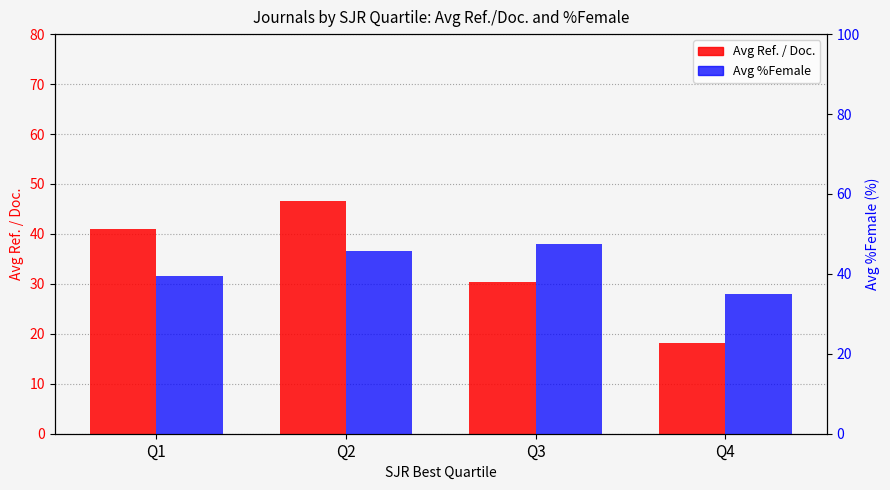

How many bars are there in each group?

2